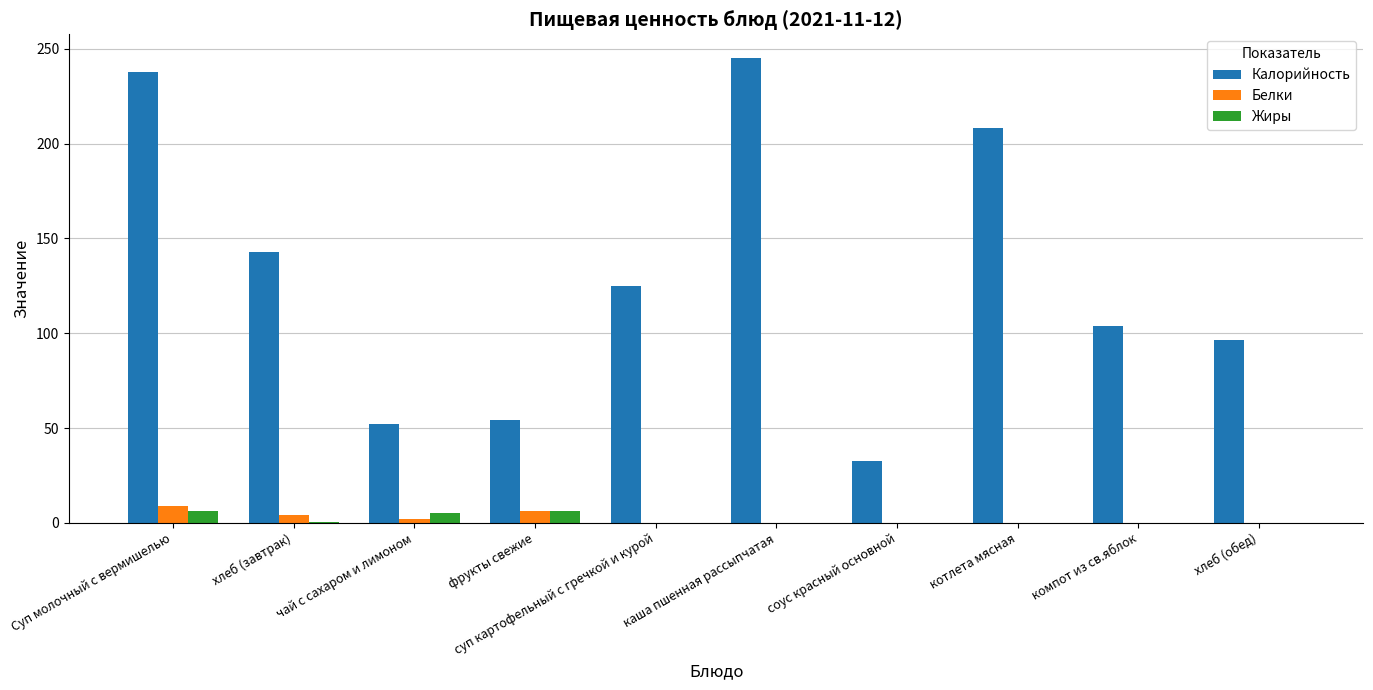

The Калорийность series shows 73.3 at чай с сахаром и лимоном. True or false?

False